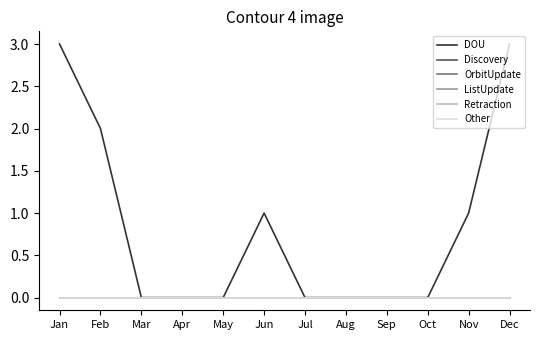

At Jul, list the series in order from smallest to largest.

DOU, Discovery, OrbitUpdate, ListUpdate, Retraction, Other